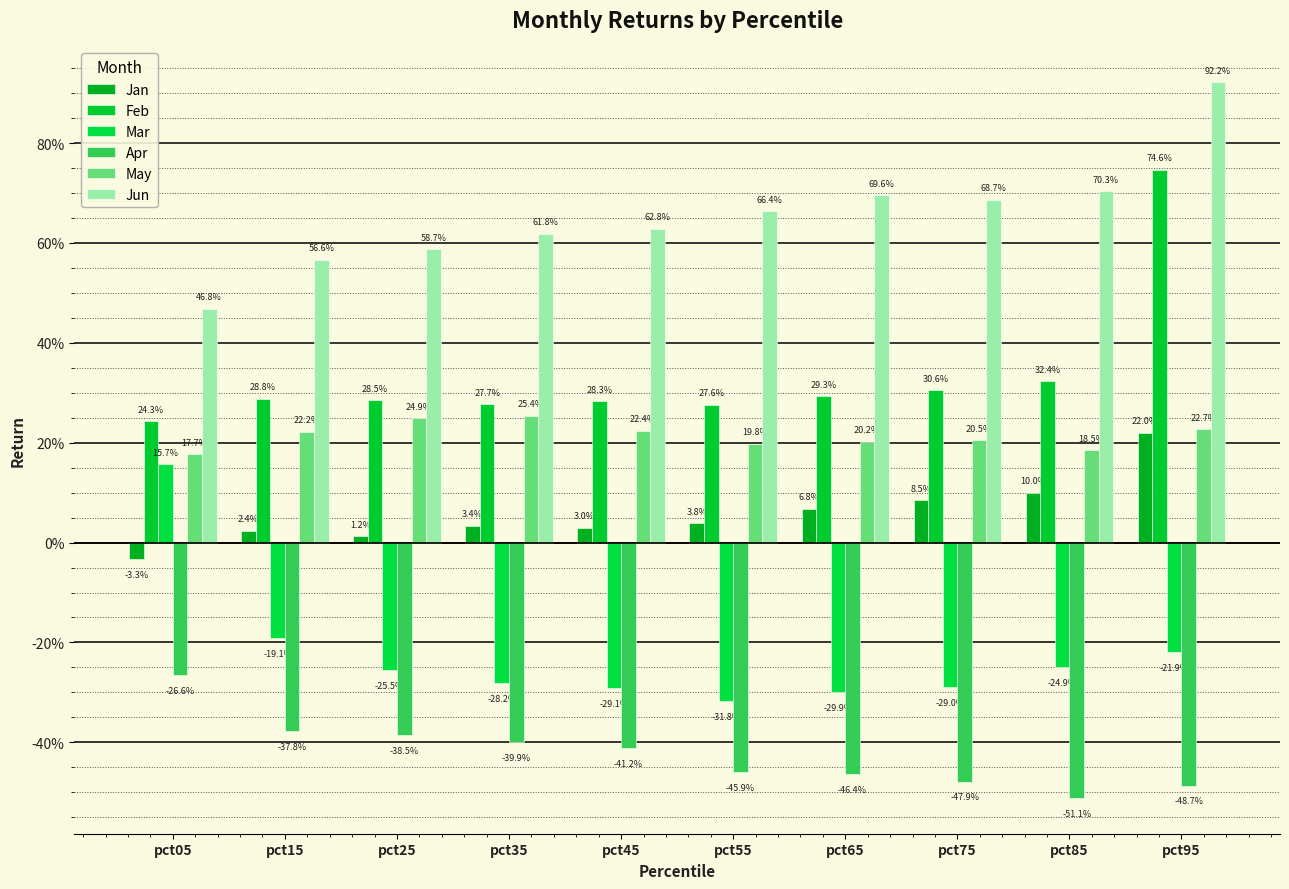

Is it true that Feb equals 0.7 at pct95?

True